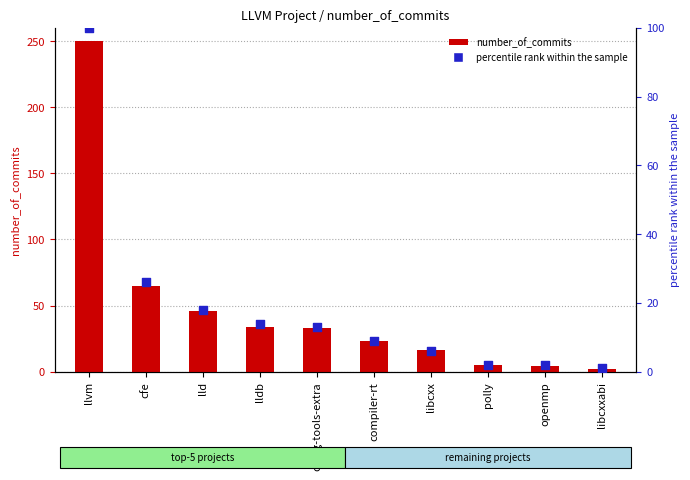

What is the total value across all series at lldb?

48